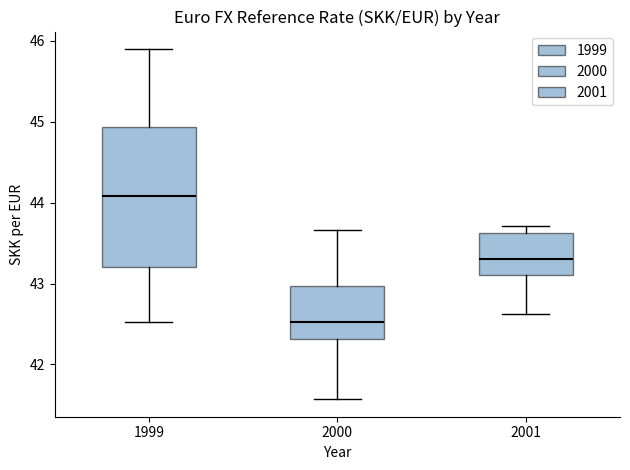

Reading left to right, read every box against the y-axis: the position of its median line, the range the box covers, and the ends of its whiskers. The values are not printed on the chart, so give them approximately, as read against the axis.

1999: median 44.1, box 43.2 to 44.9, whiskers 42.5 to 45.9
2000: median 42.5, box 42.3 to 43.0, whiskers 41.6 to 43.7
2001: median 43.3, box 43.1 to 43.6, whiskers 42.6 to 43.7